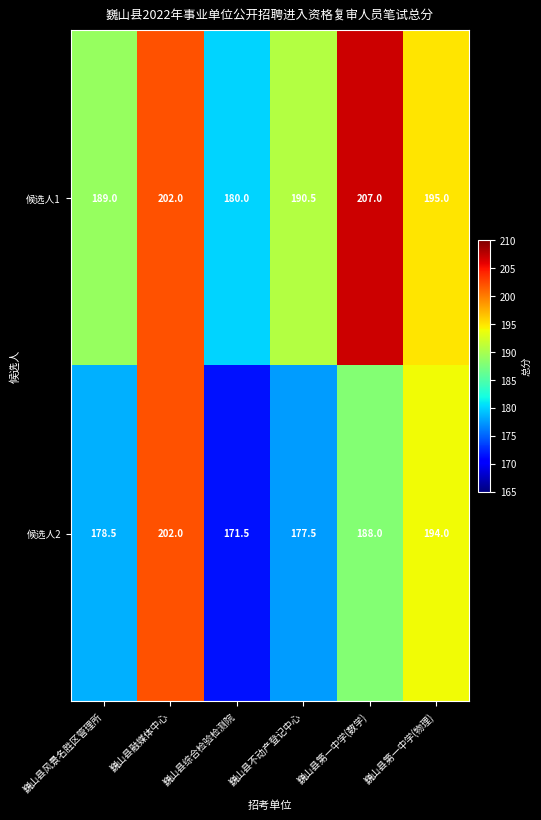

How many data points does each series have?

6